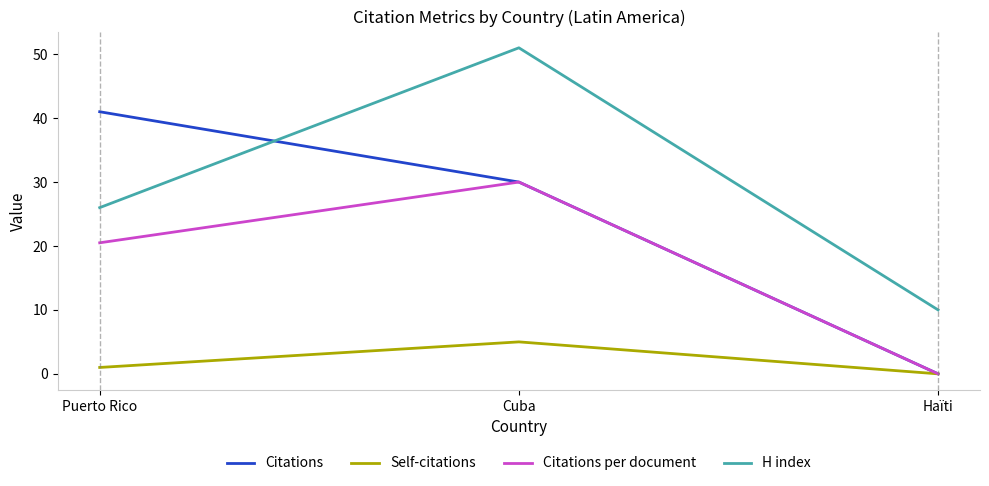

List the series in order of their overall mean, lowest first.

Self-citations, Citations per document, Citations, H index